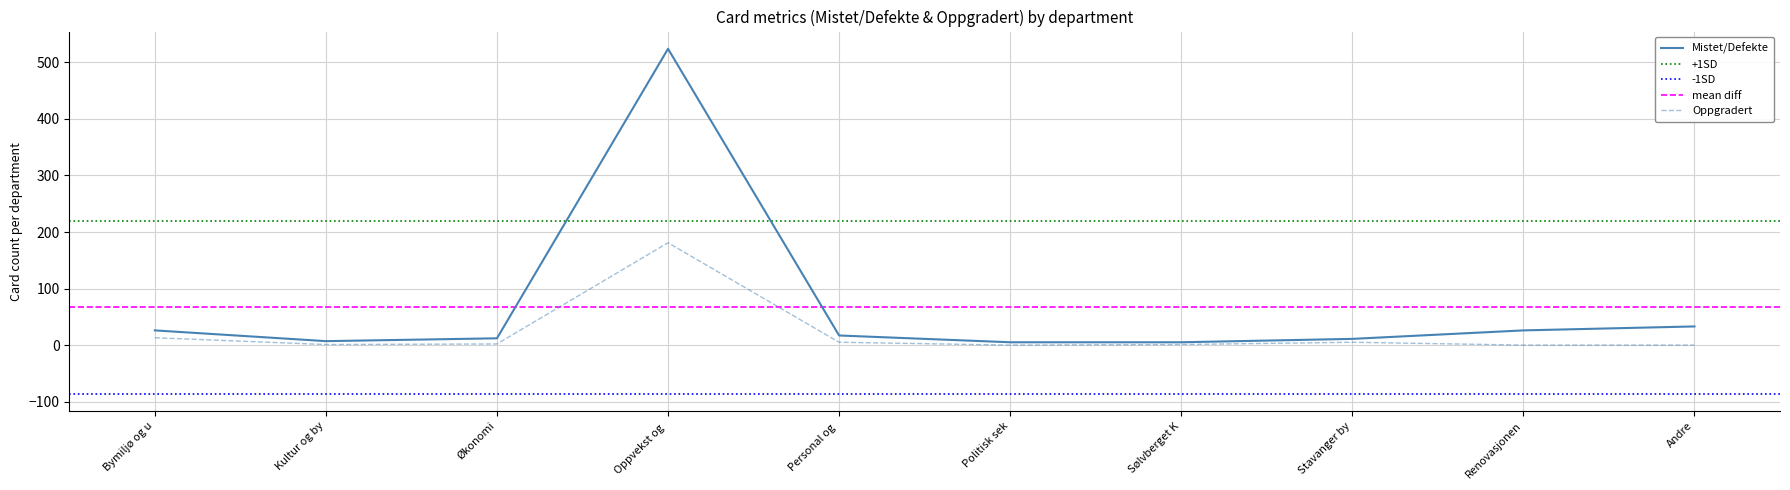

True or false: Sum kort has more than 2 interior local peaks.

False